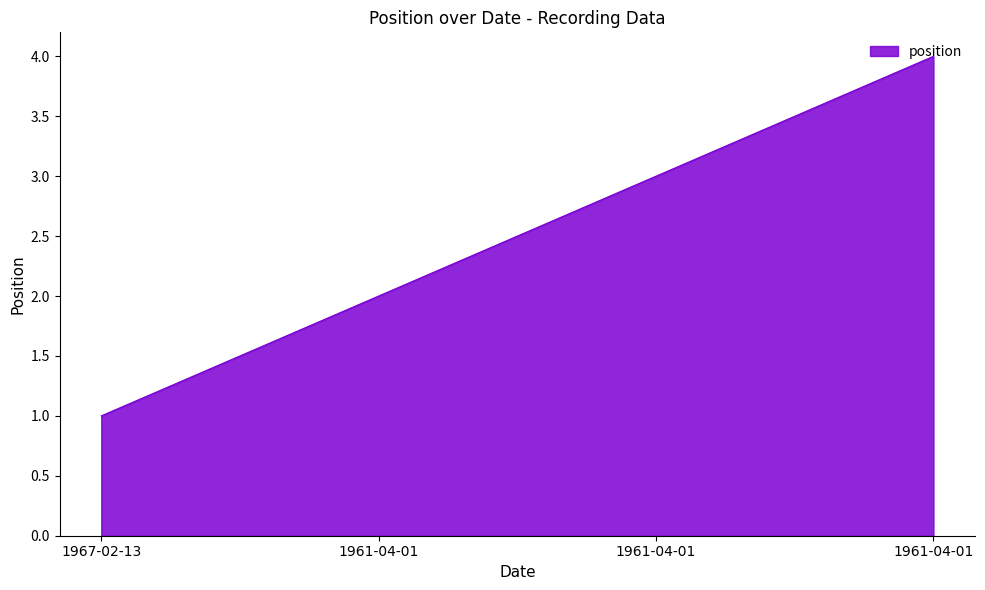

How many values are between 2 and 4?

3